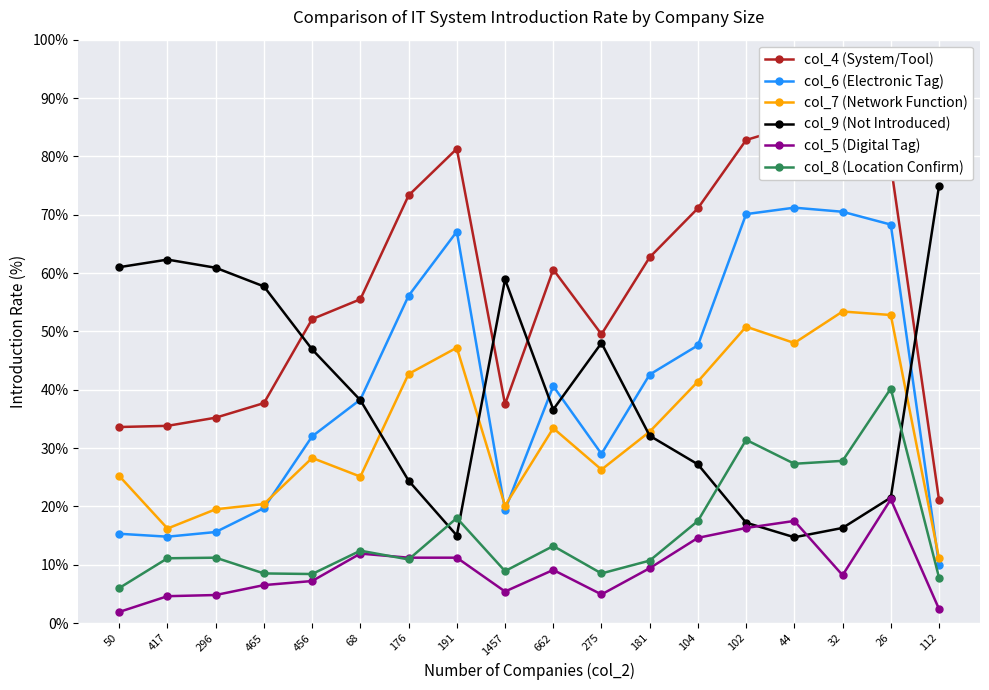

At which label does col_6 (Electronic Tag) first exceed 40?

176